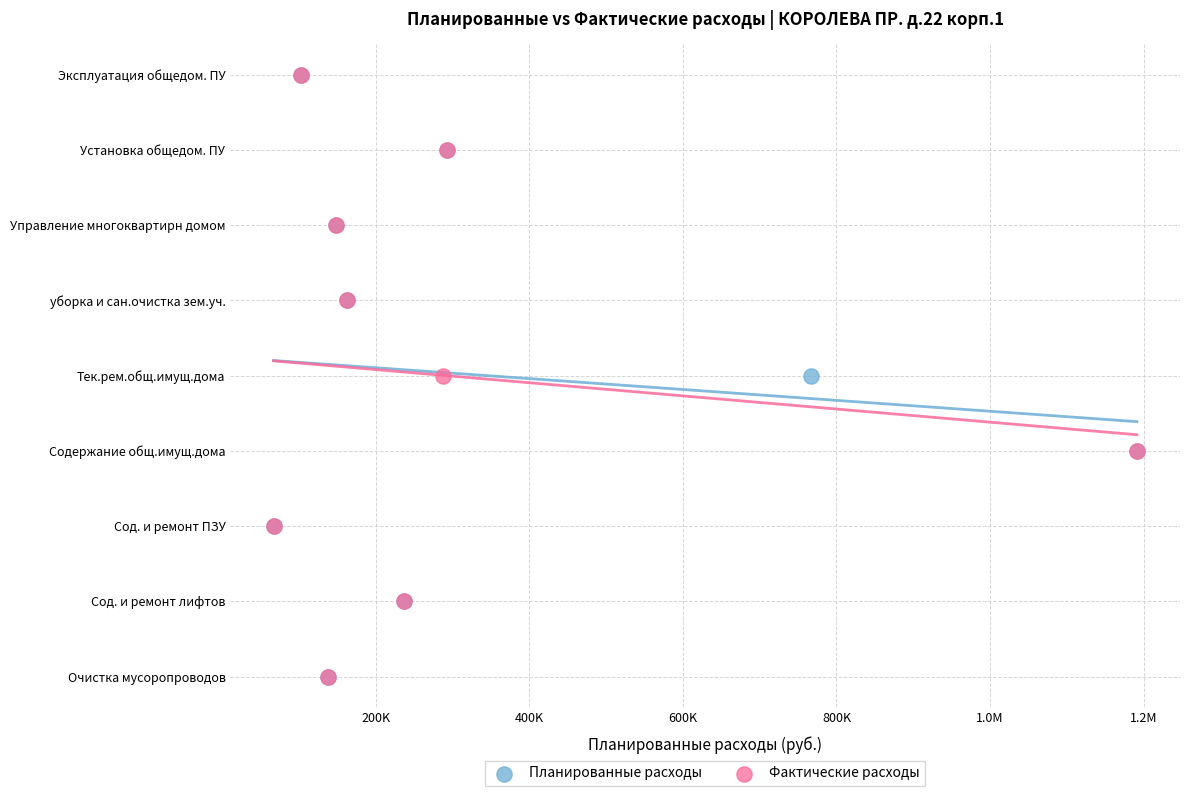

What are all the series names shown in the legend?

Планированные расходы, Фактические расходы